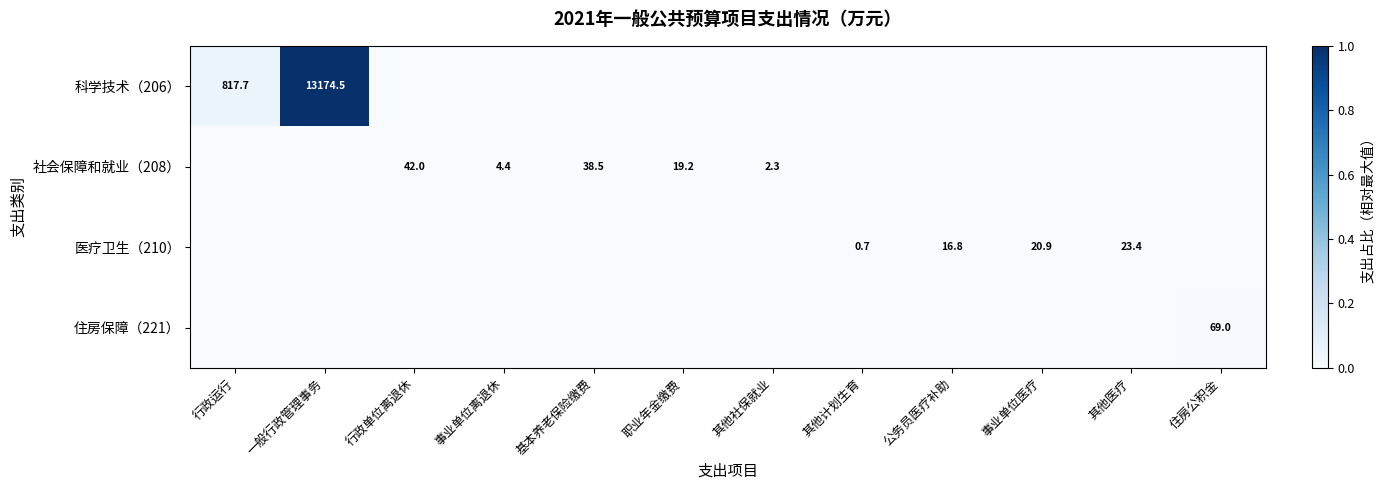

At how many categories does at least one series exceed 0?

12